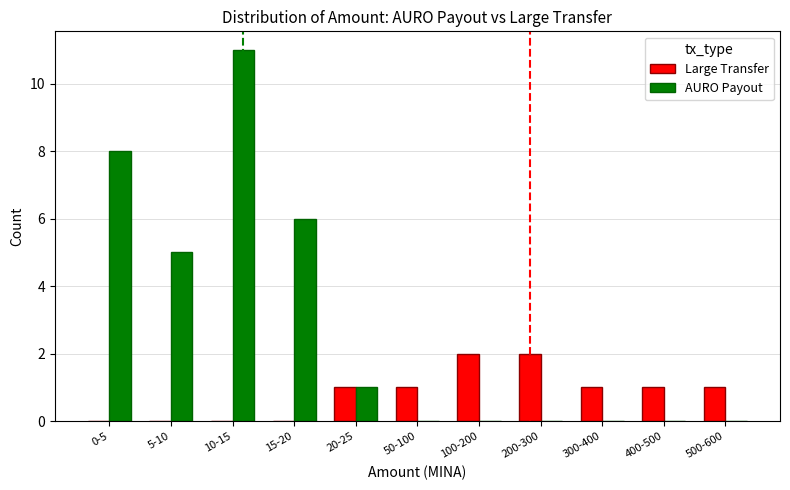

What is the sum of all AURO Payout values?

31